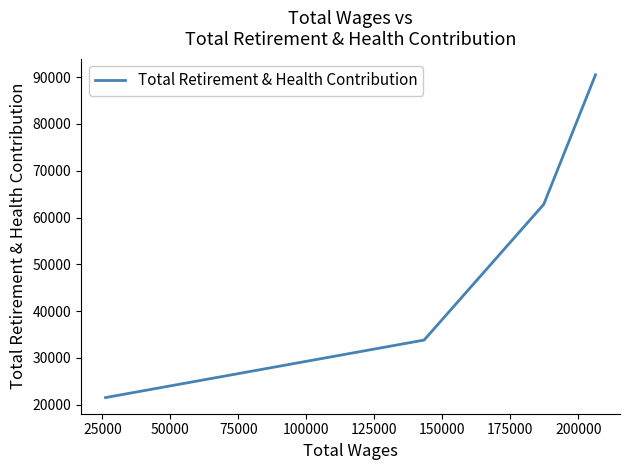

Count the number of values greater than 62819.

1